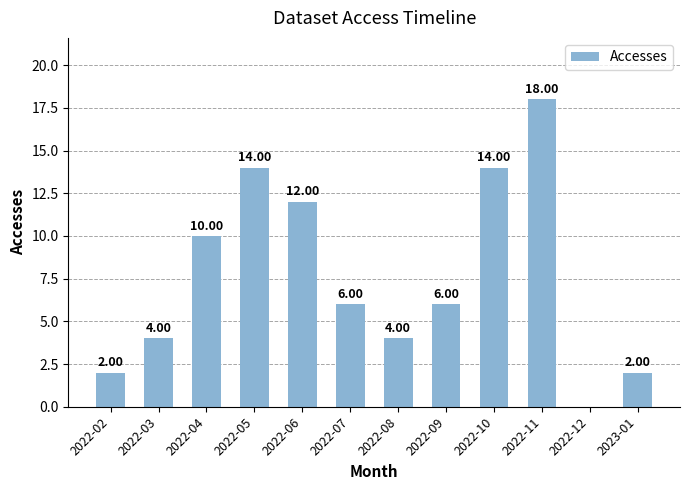

True or false: the data shows 14 at 2022-05.

True